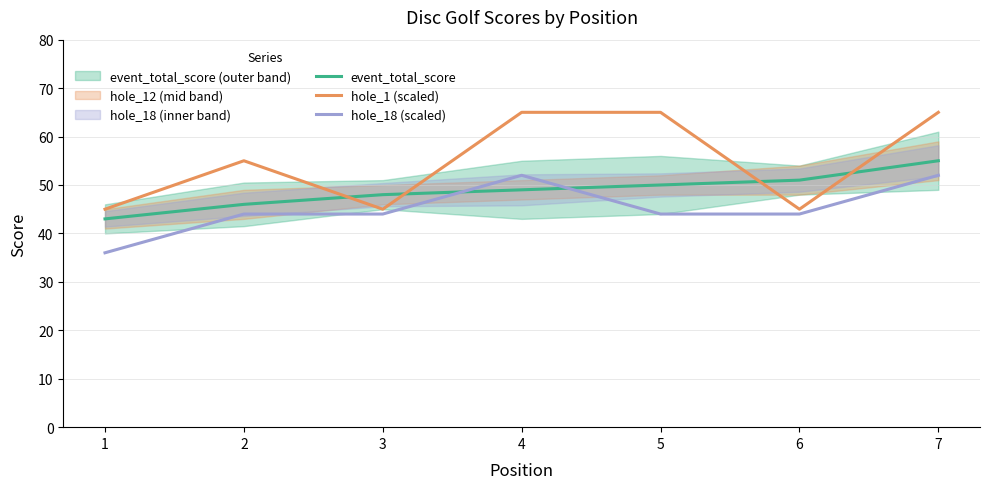

What is the value of the event_total_score point at the 6th from the left?

51